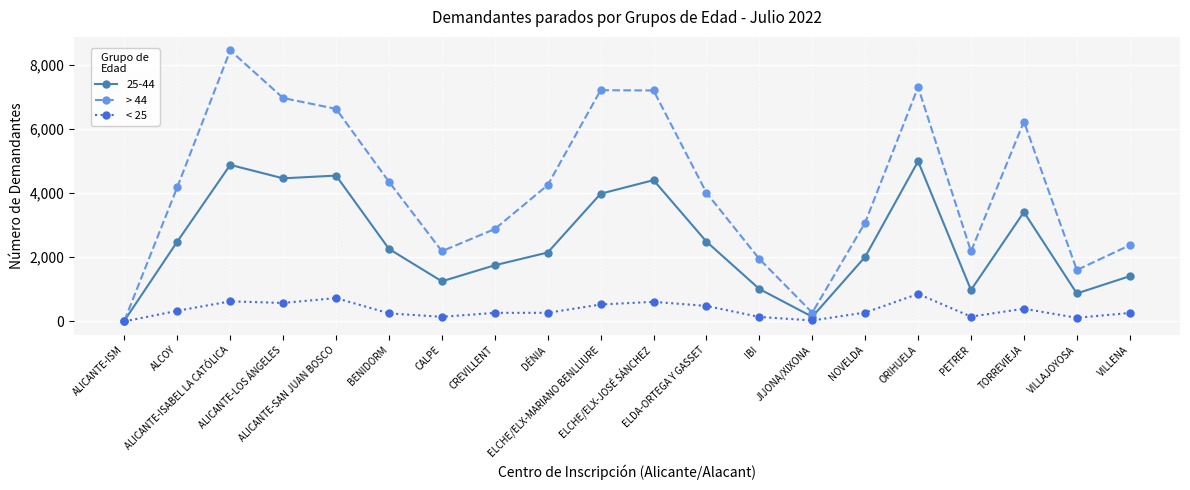

What is the difference between the highest and lowest values at ALCOY?

3860